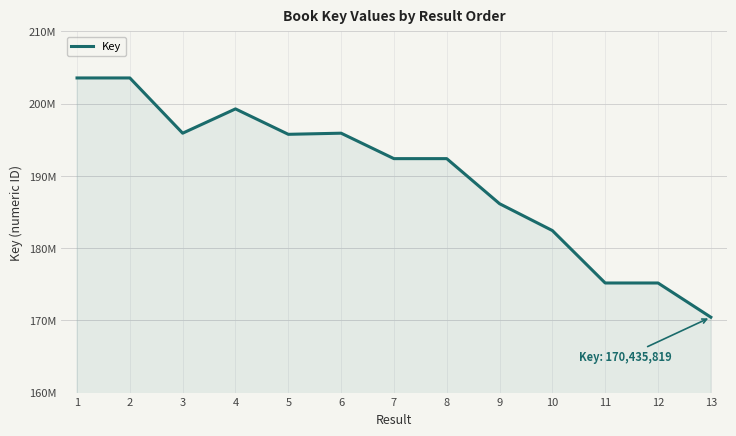

Where is the data nearest to the value 186998405?

9